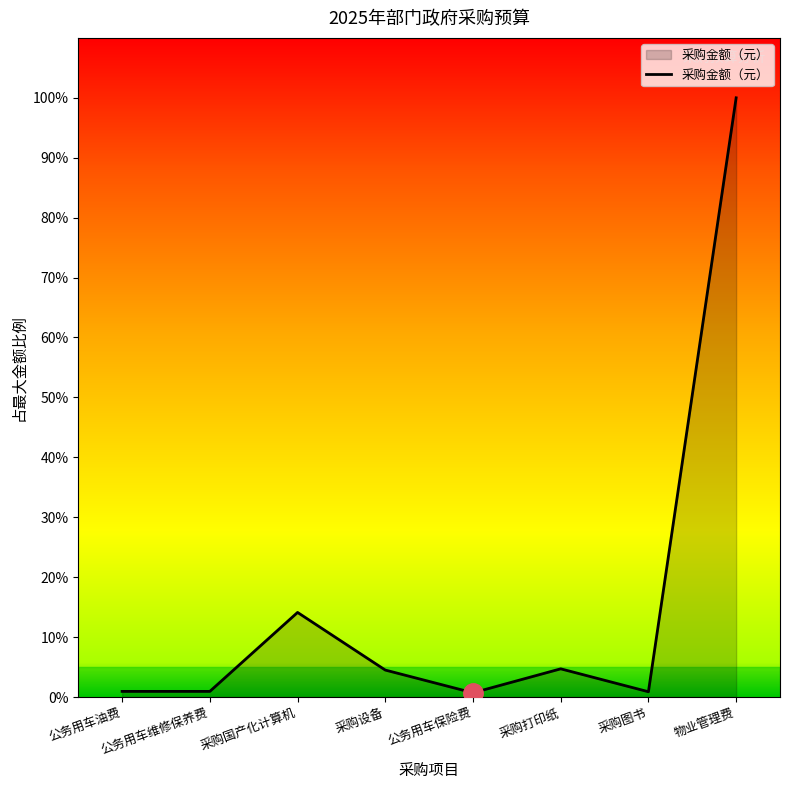

What is the label of the 6th point from the left?

采购打印纸